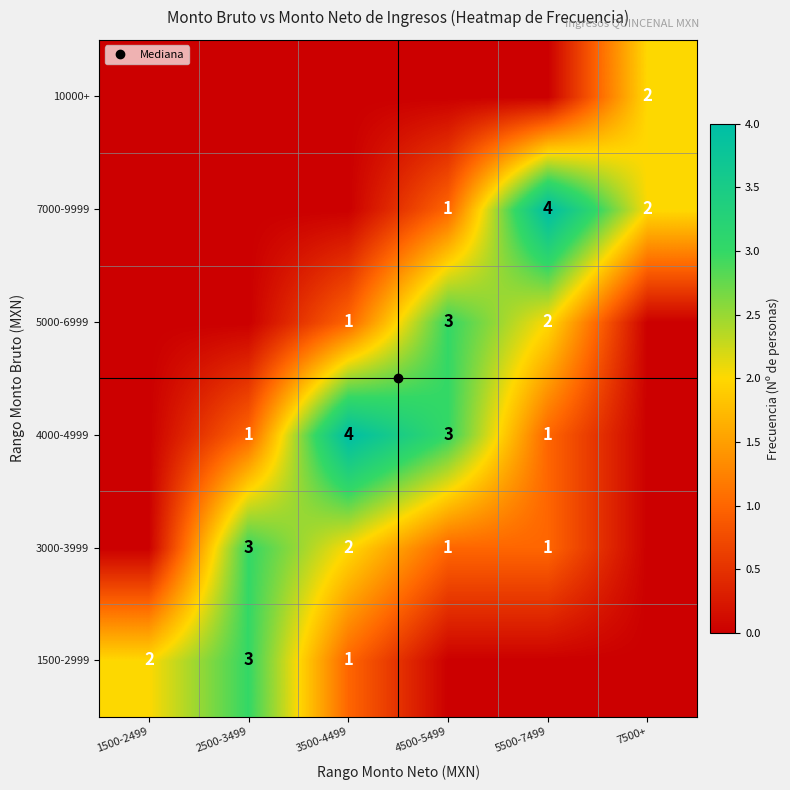

What is the total value across all series at 5500-7499?

8